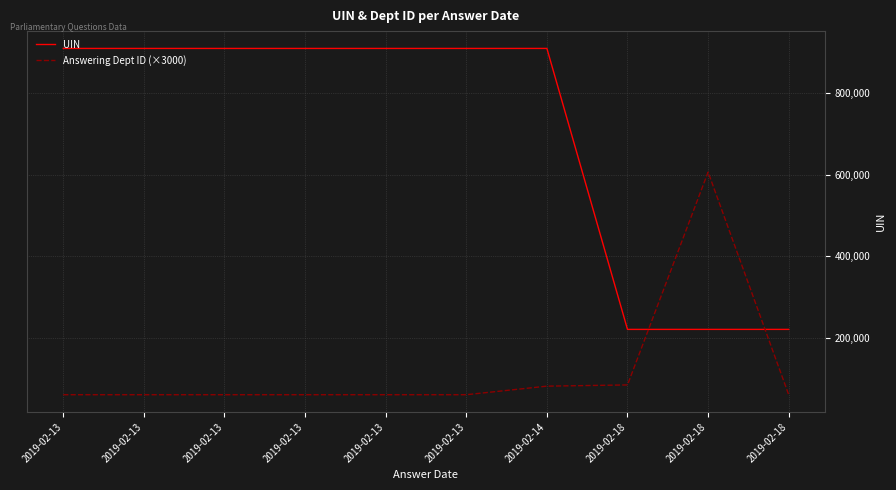

What are all the series names shown in the legend?

UIN, Answering Dept ID (×3000)